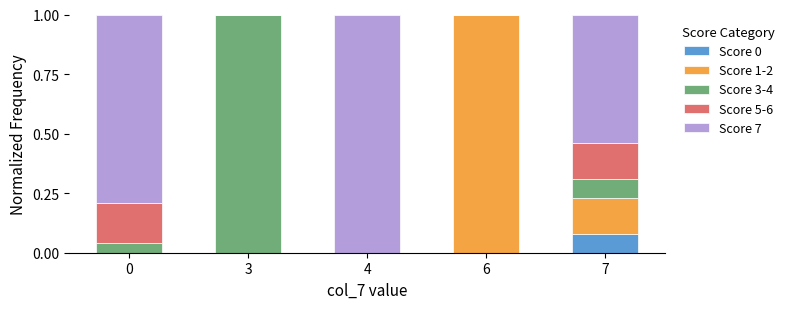

What is the total value across all series at 4?

1.0